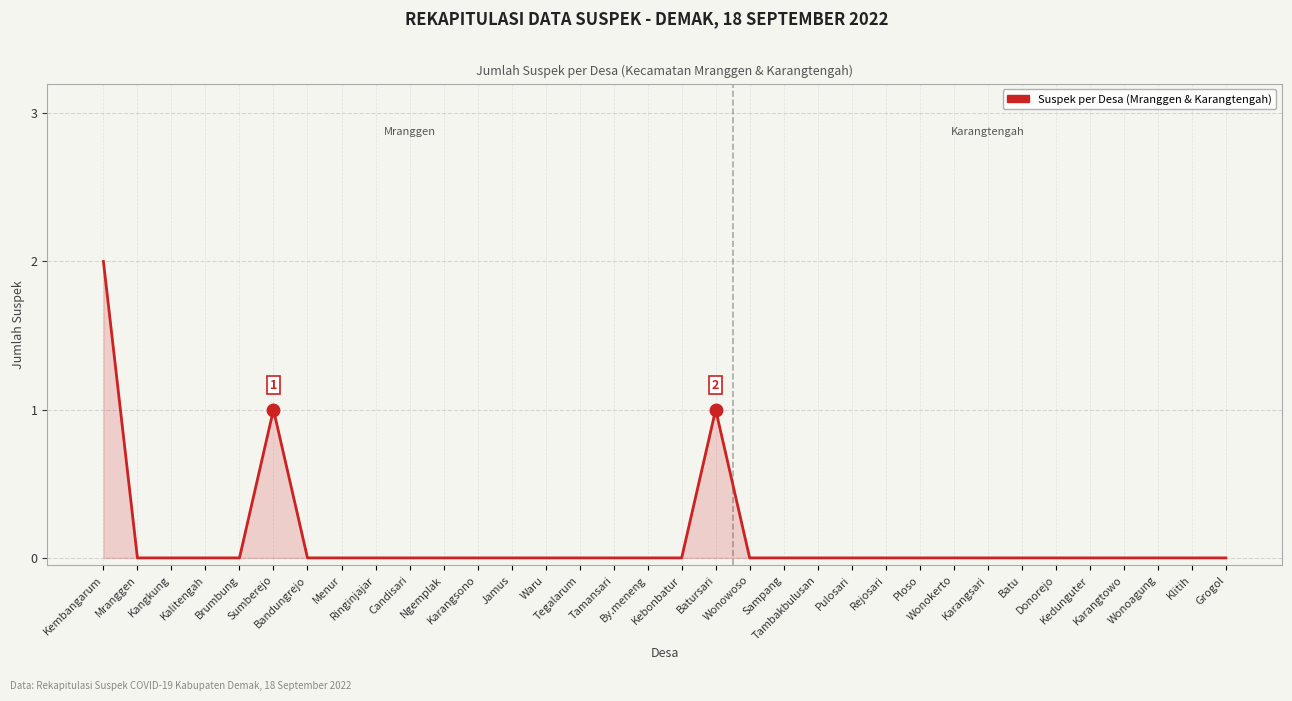

Rank the categories by value from highest to lowest.

Kembangarum, Sumberejo, Batursari, Mranggen, Kangkung, Kalitengah, Brumbung, Bandungrejo, Menur, Ringinjajar, Candisari, Ngemplak, Karangsono, Jamus, Waru, Tegalarum, Tamansari, By.meneng, Kebonbatur, Wonowoso, Sampang, Tambakbulusan, Pulosari, Rejosari, Ploso, Wonokerto, Karangsari, Batu, Donorejo, Kedunguter, Karangtowo, Wonoagung, Klitih, Grogol